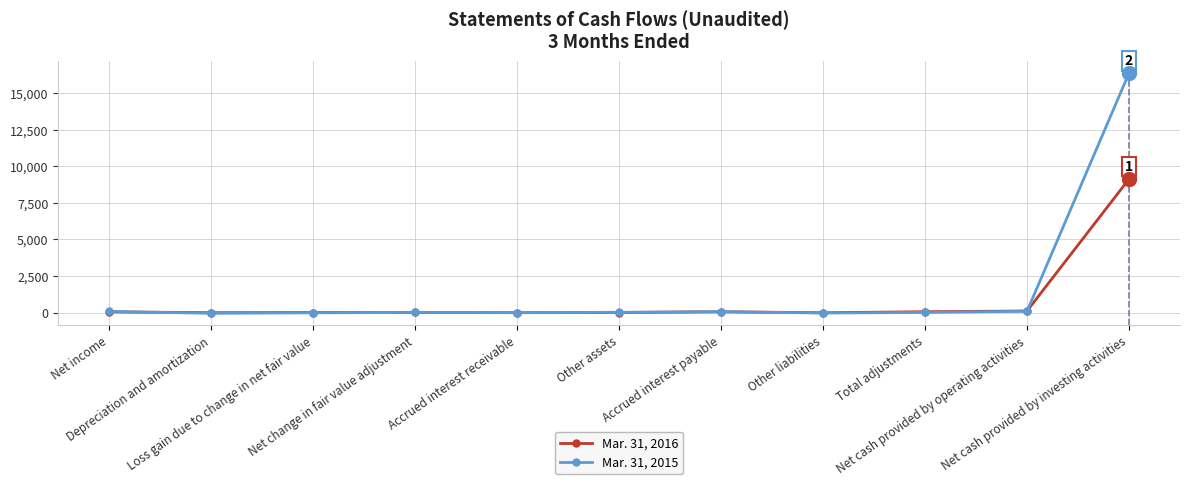

After their last crossing, which series has the higher values: Mar. 31, 2016 or Mar. 31, 2015?

Mar. 31, 2015